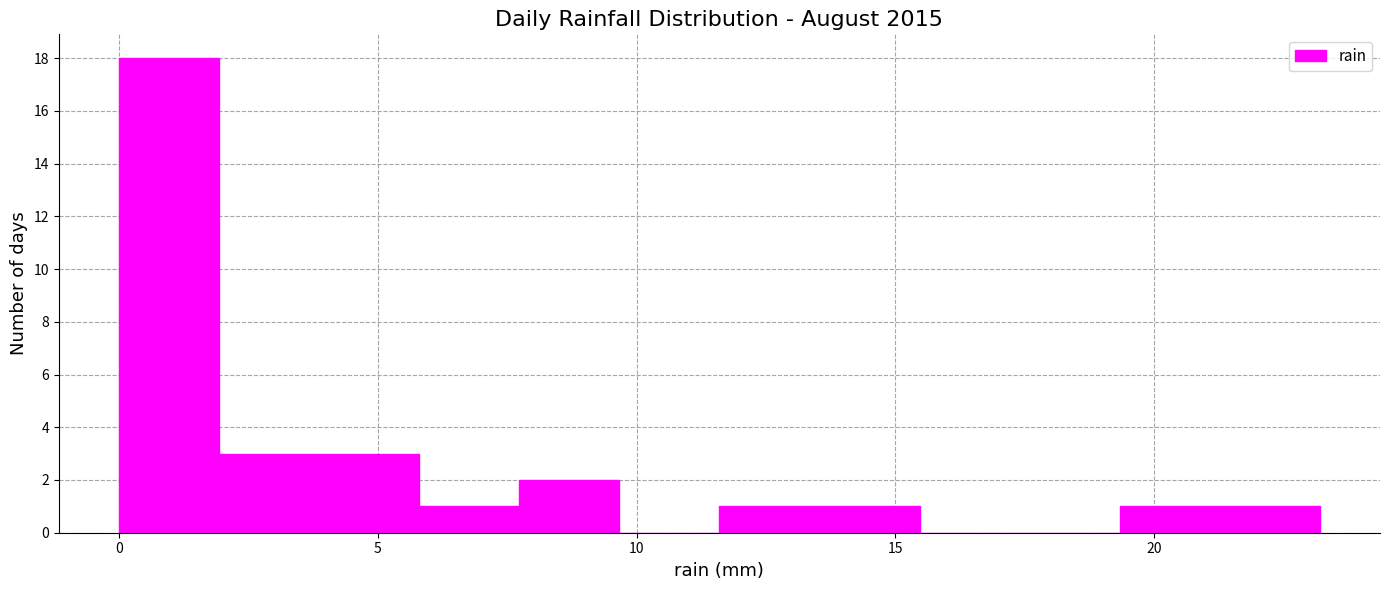

Read against the x-axis, roughly where is the centre of the tallest bar?

1.0